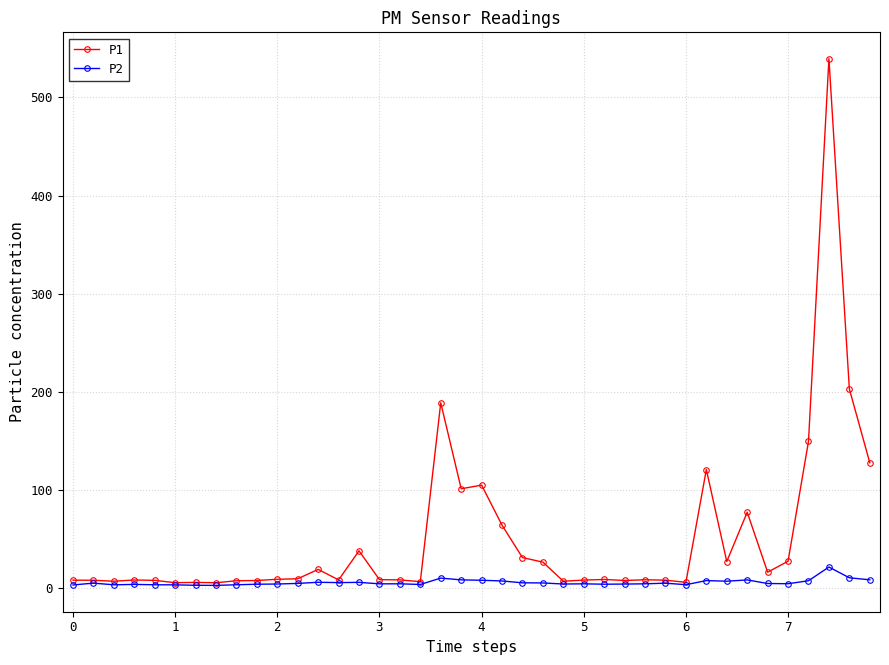

Rank the series by their average value, from lowest to highest.

P2, P1